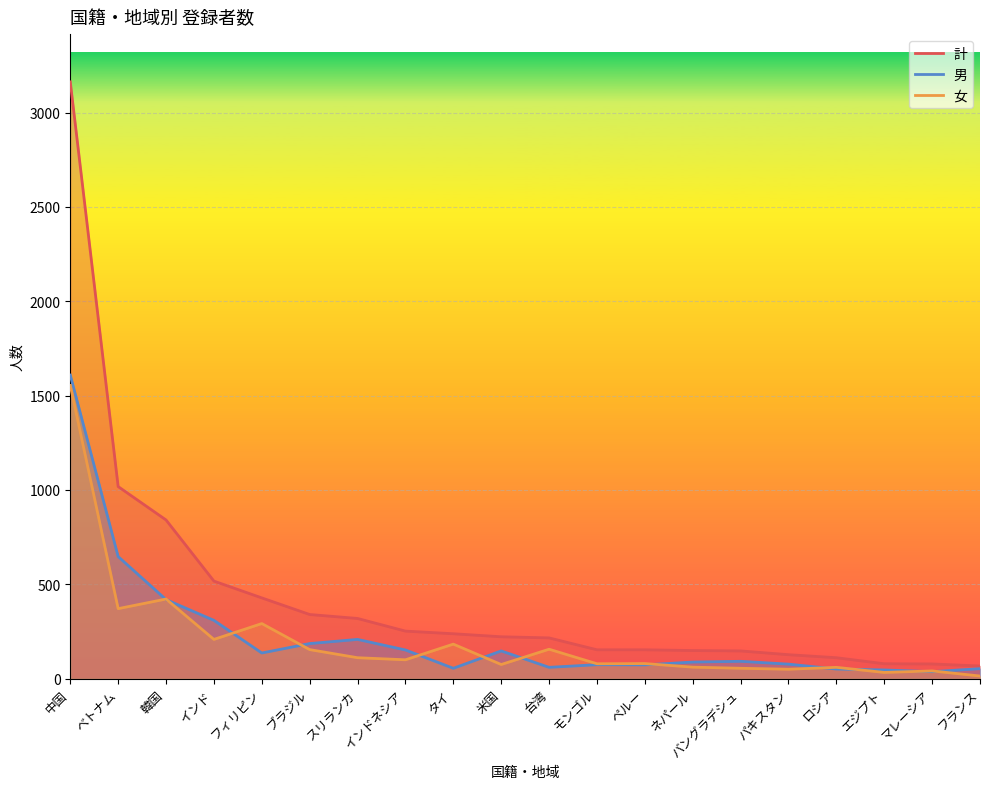

What is the difference between the 男 values at インド and マレーシア?

272